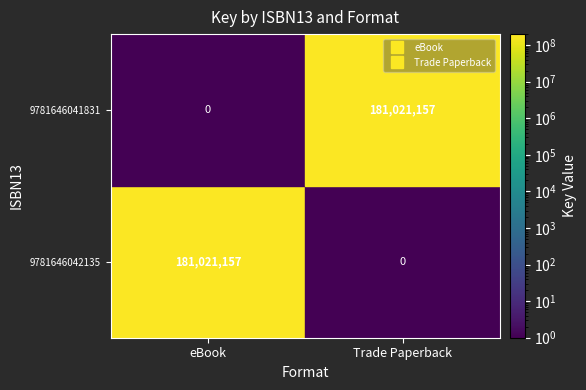

What is the greatest value displayed?

181021157